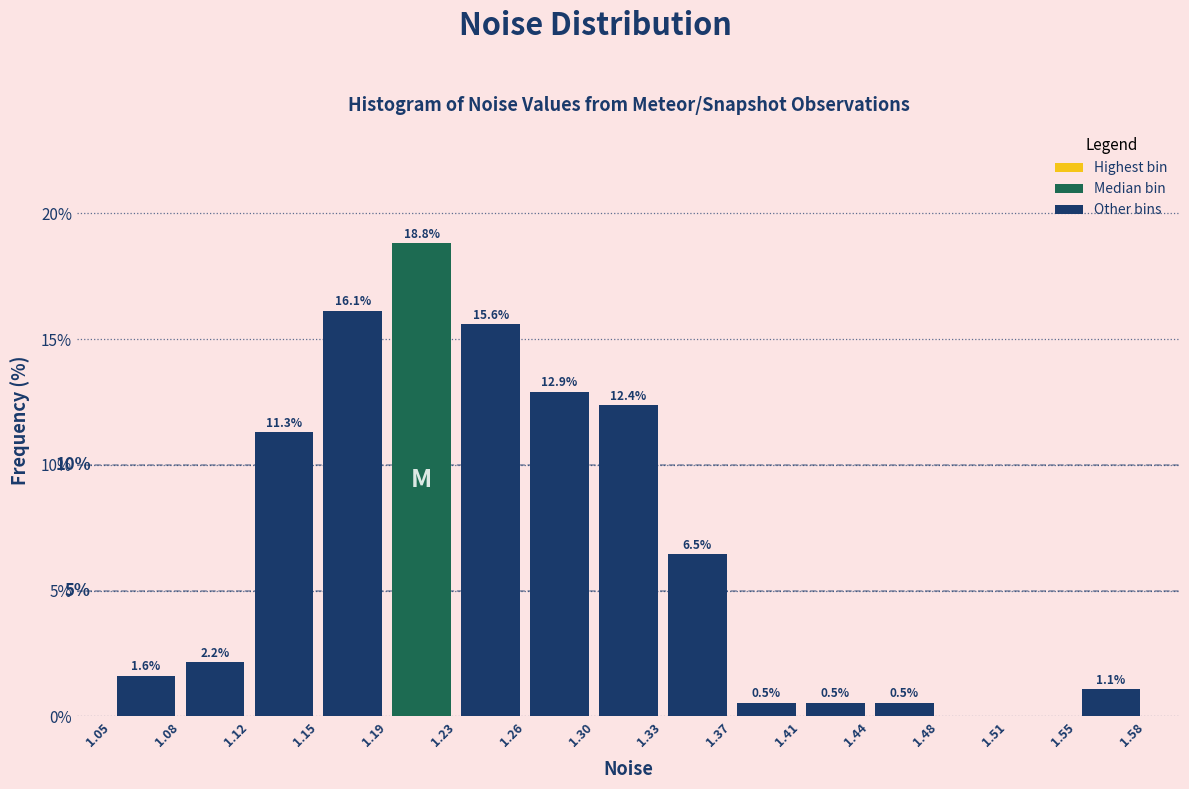

Which range on the x-axis has the tallest bar?

1.19 to 1.23